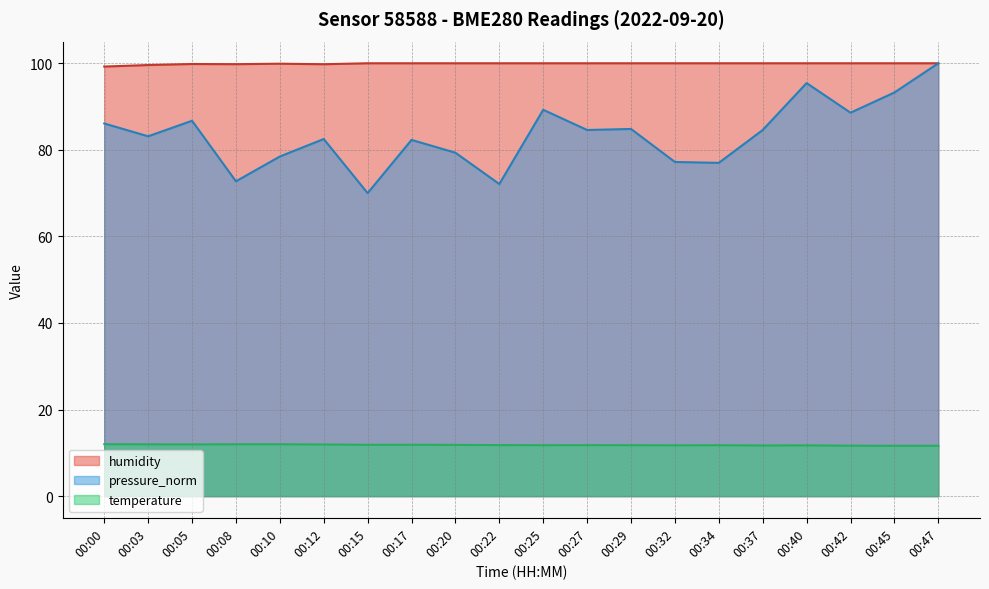

How many lines are shown in the chart?

3